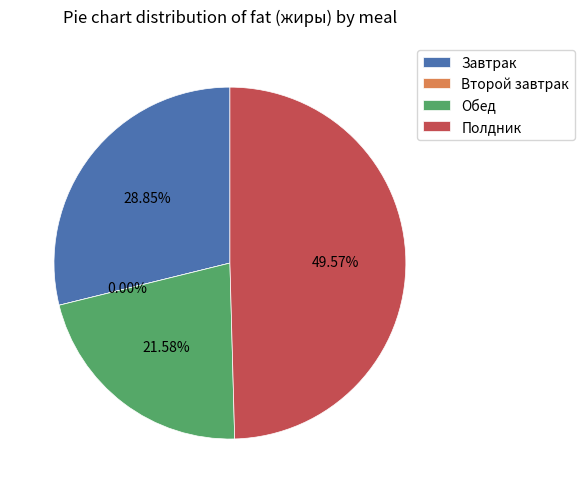

True or false: Полдник accounts for 62% of the total.

False